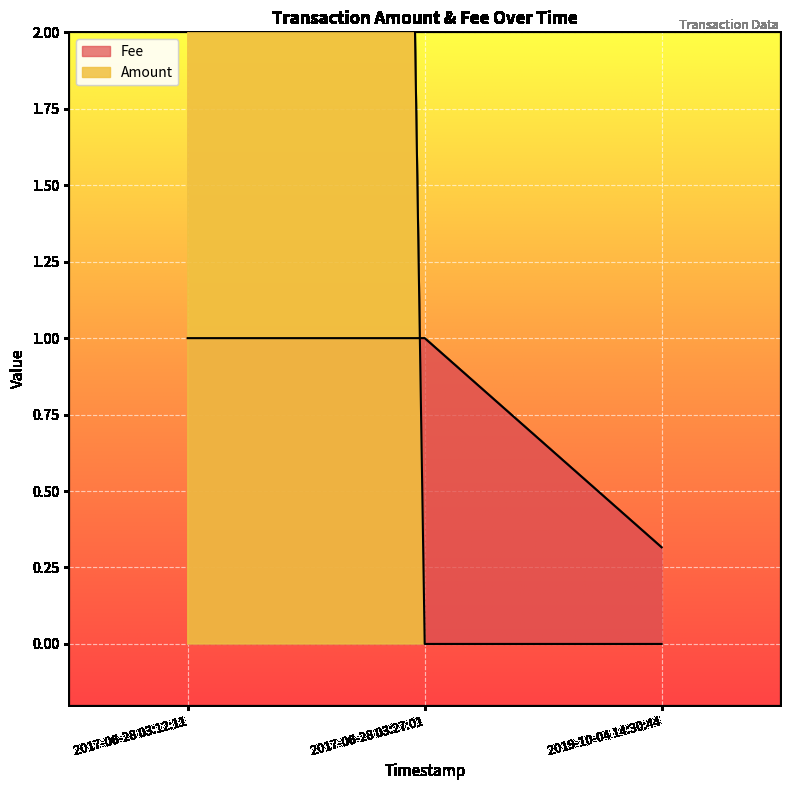

How many lines are shown in the chart?

2